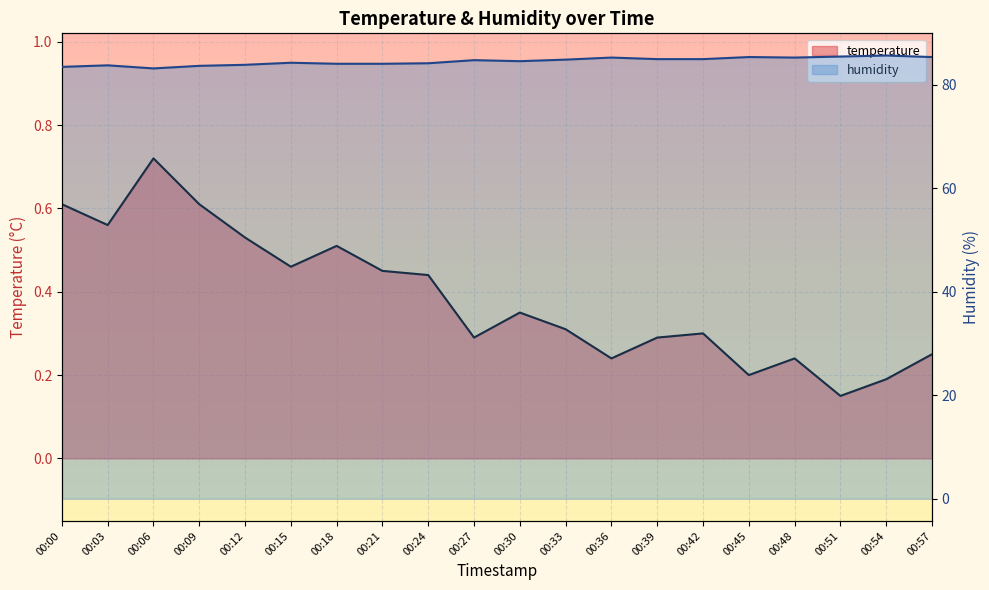

Which series has the widest spread of values?

humidity